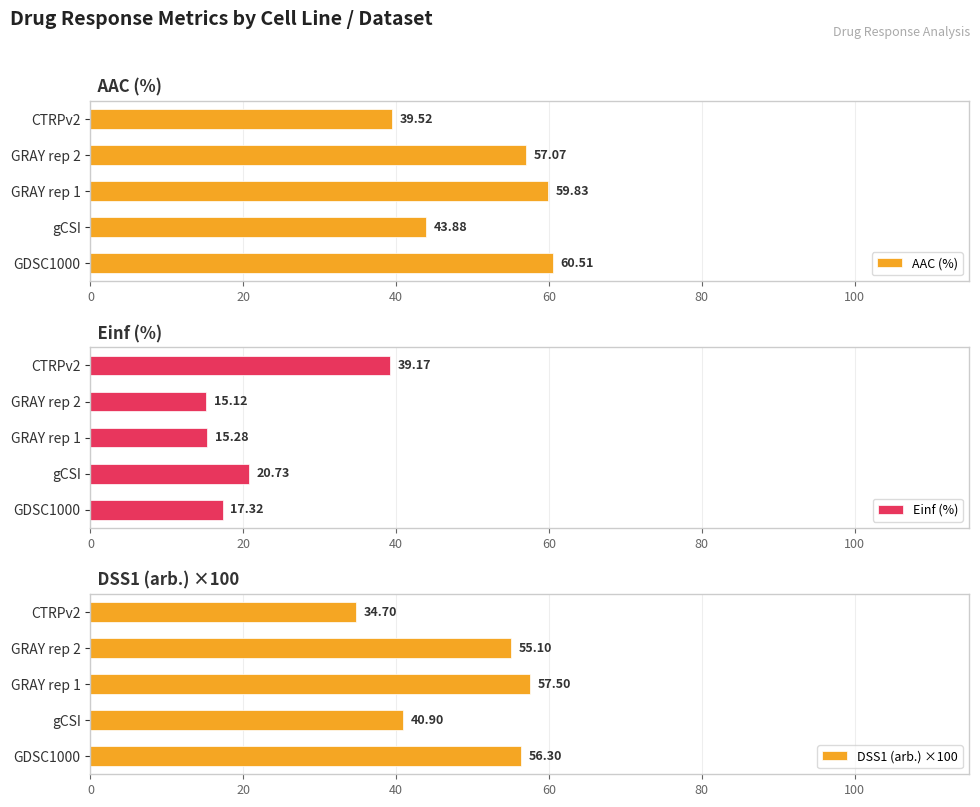

What is the average value of the AAC (%) series?

52.2